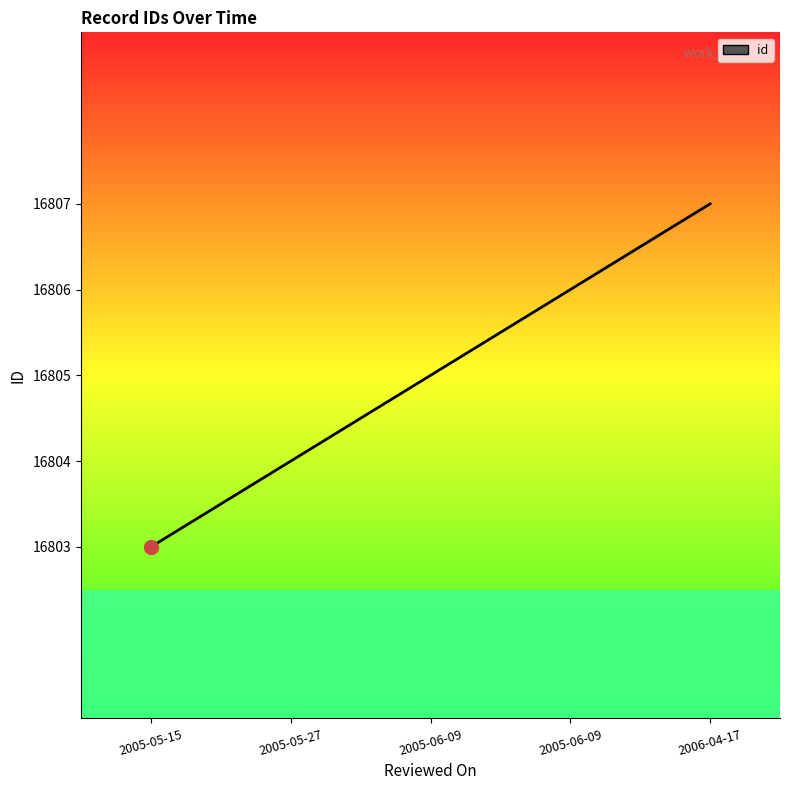

What is the change in value from 2005-06-09 to 2005-06-09?

+1